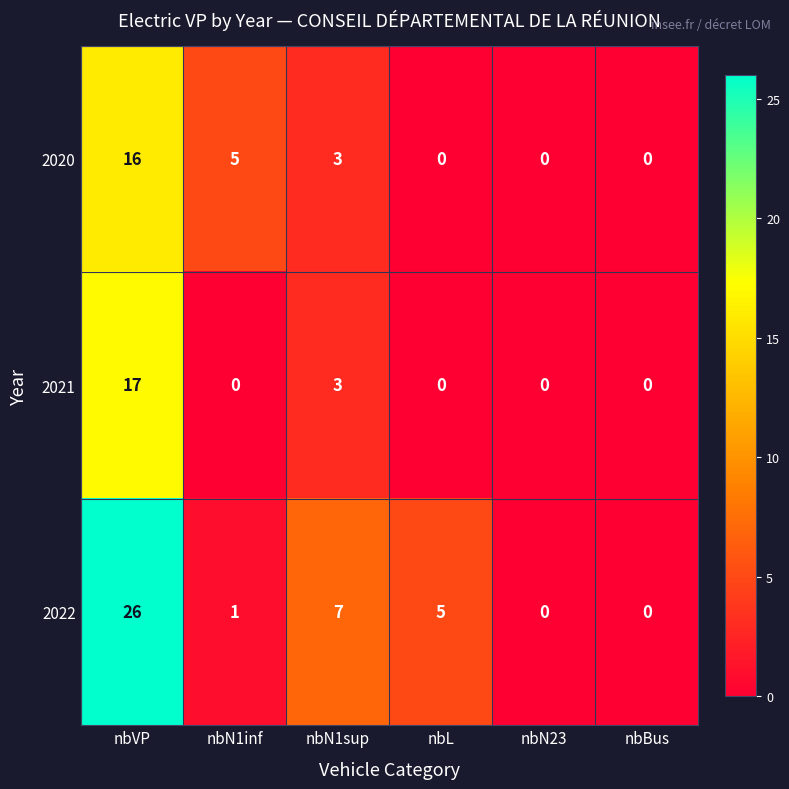

Reading left to right, what are all the values shown in this chart?

2020: nbVP=16	nbN1inf=5	nbN1sup=3	nbL=0	nbN23=0	nbBus=0
2021: nbVP=17	nbN1inf=0	nbN1sup=3	nbL=0	nbN23=0	nbBus=0
2022: nbVP=26	nbN1inf=1	nbN1sup=7	nbL=5	nbN23=0	nbBus=0